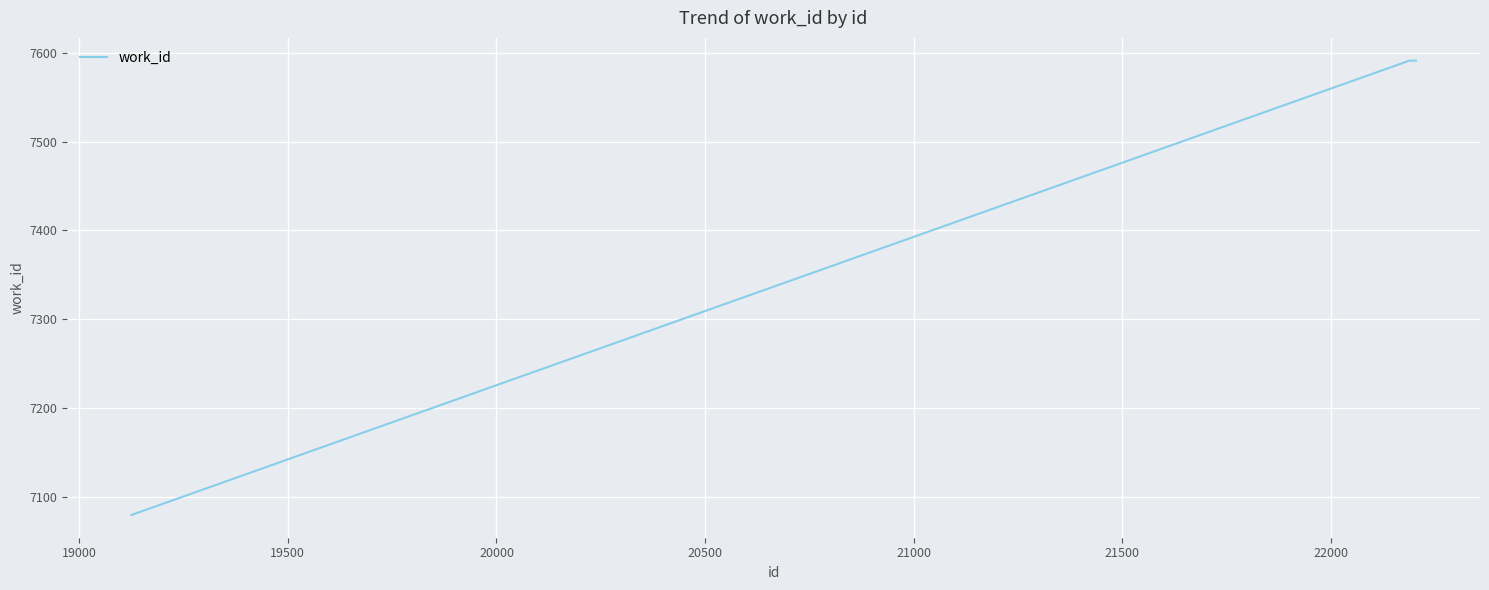

What is the maximum value shown in the chart?

7591